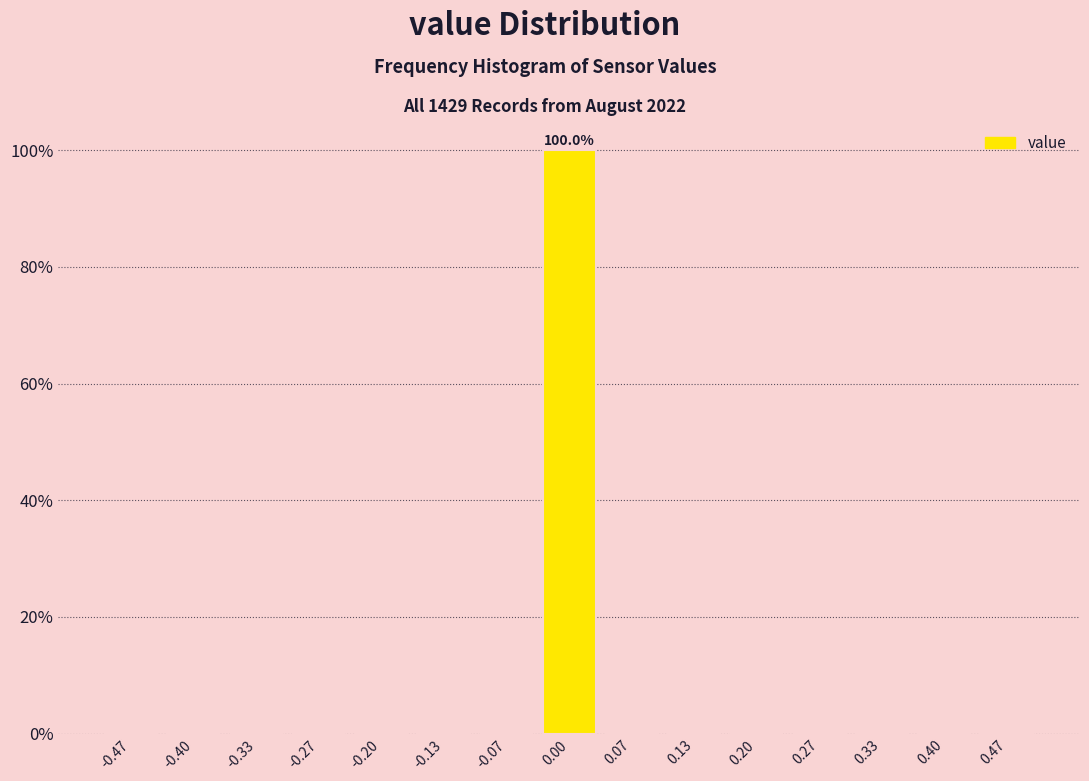

Over which range of the x-axis is the bar tallest?

-0.03 to 0.03